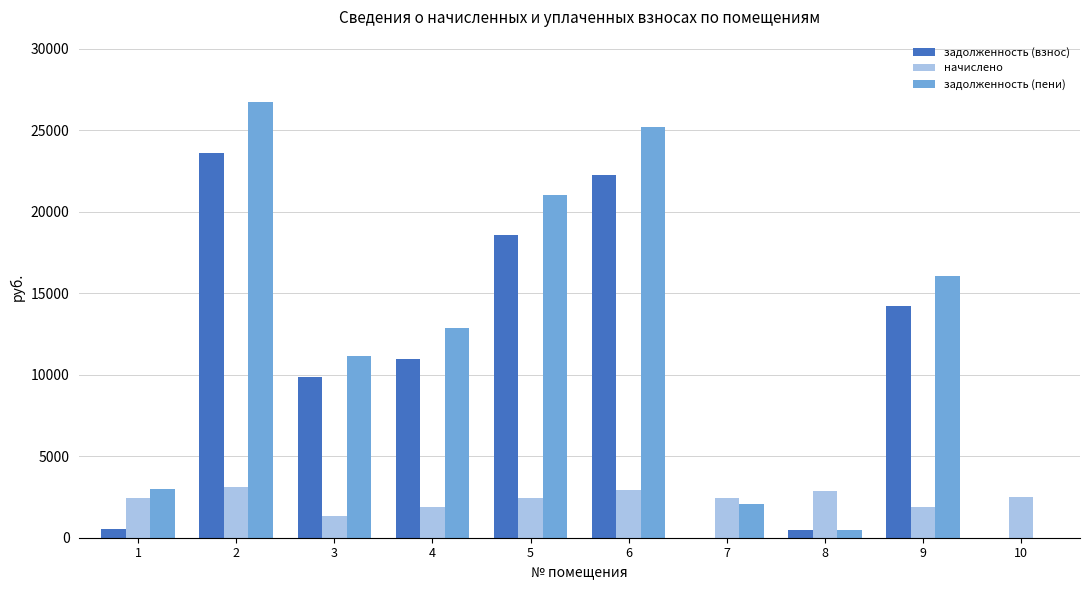

Which series has the largest total across all categories?

задолженность (пени)